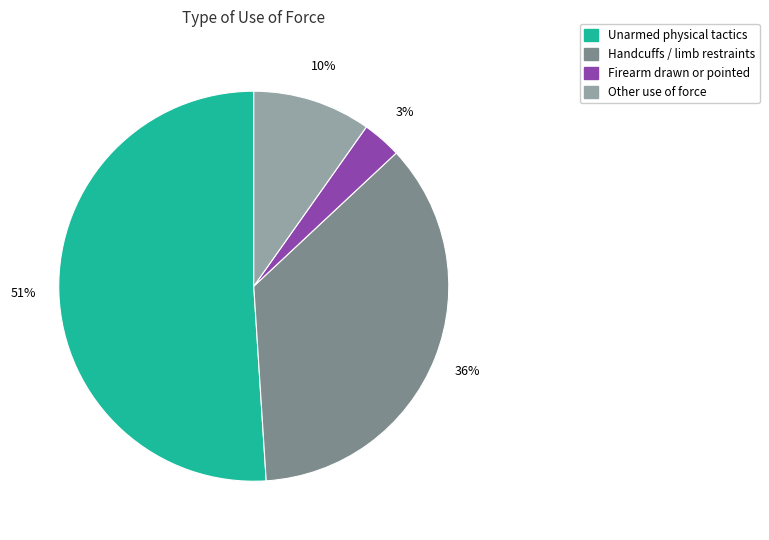

To the nearest percent, what is the average slice percentage?

25%